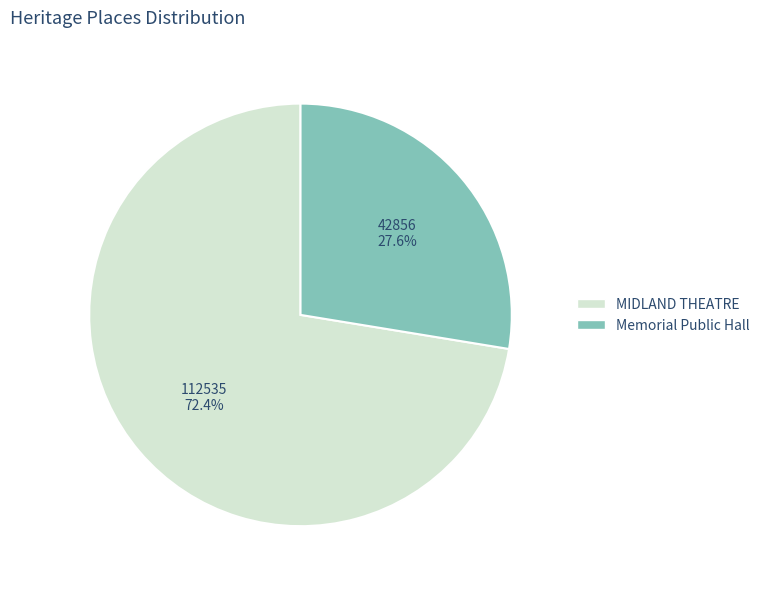

Count the number of slices in the pie.

2